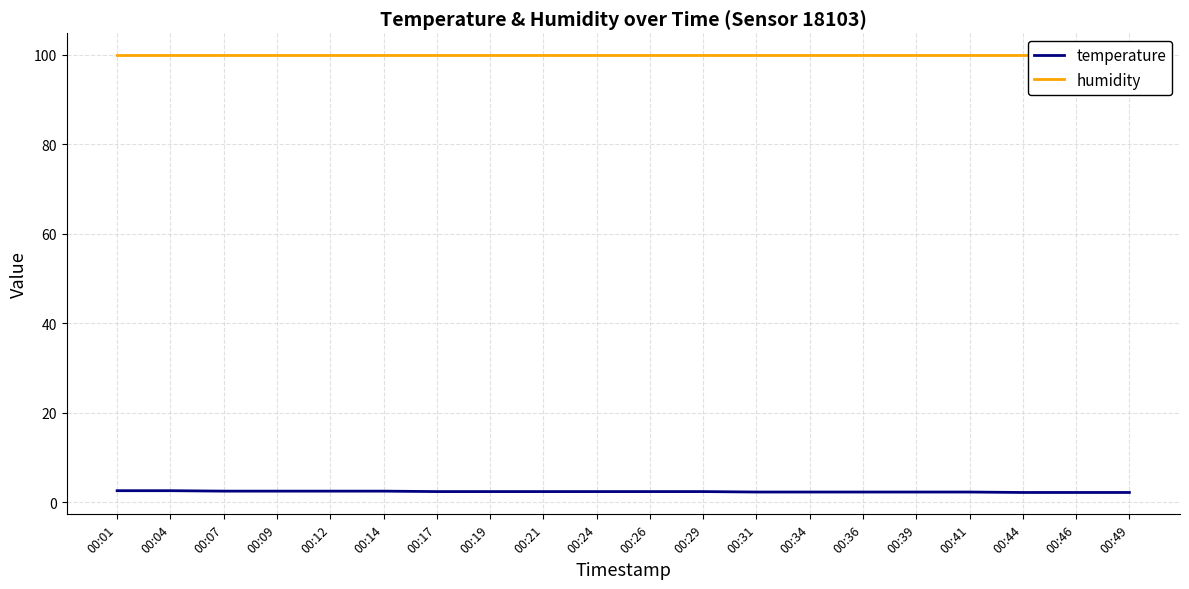

What is the value of the temperature point at the 4th from the left?

2.5